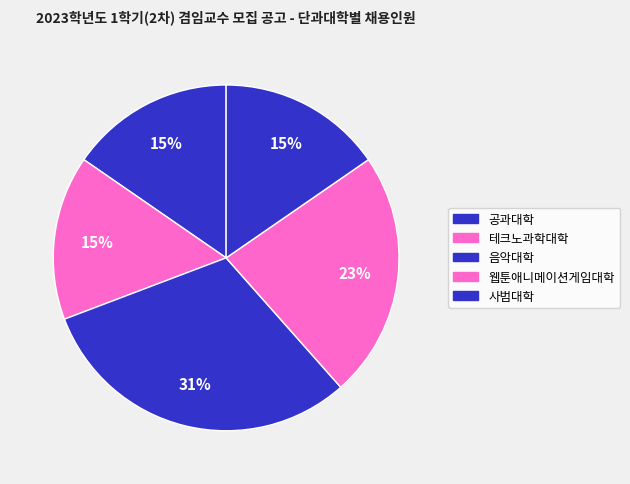

How many slices are in this pie chart?

5